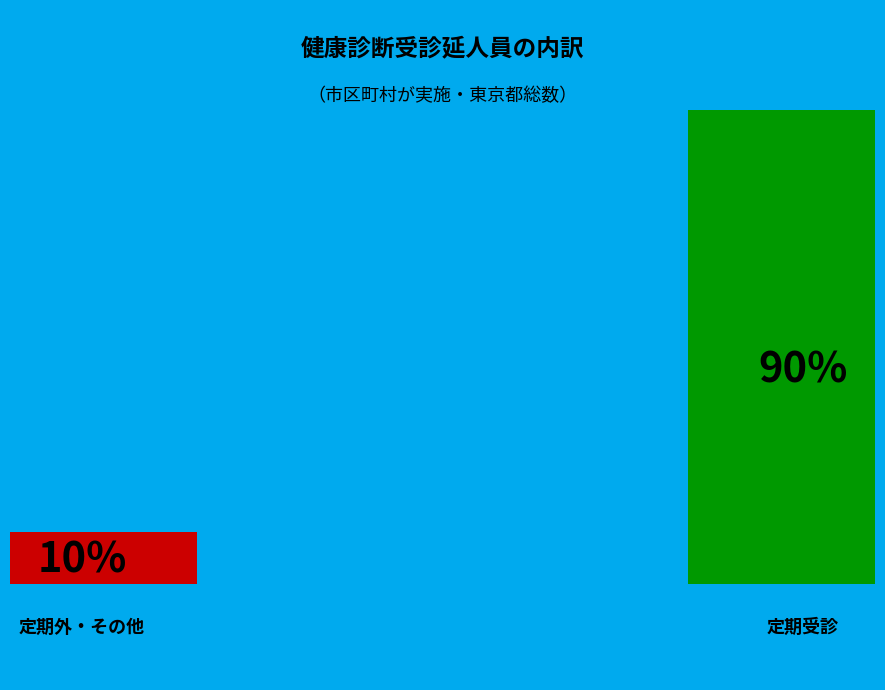

Is 定期 the majority of the pie?

Yes